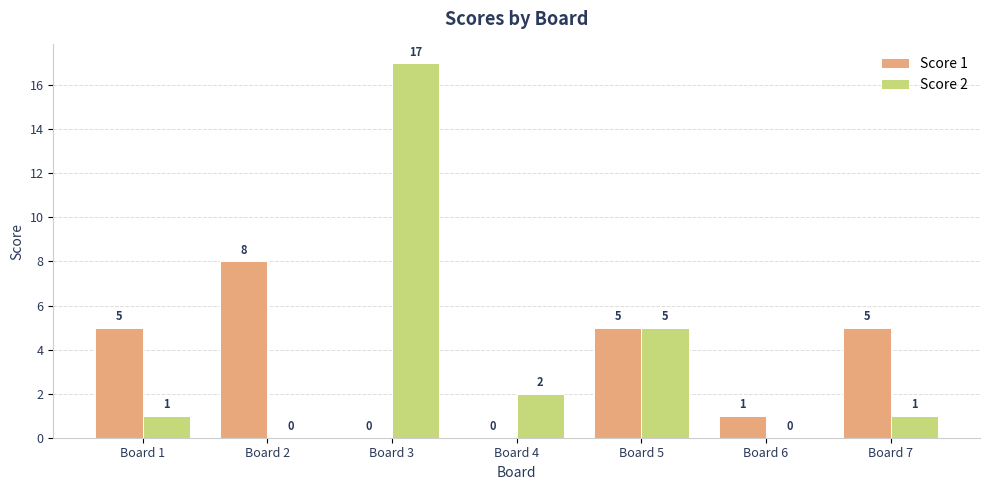

What is the sum of the Score 1 values at Board 5 and Board 2?

13